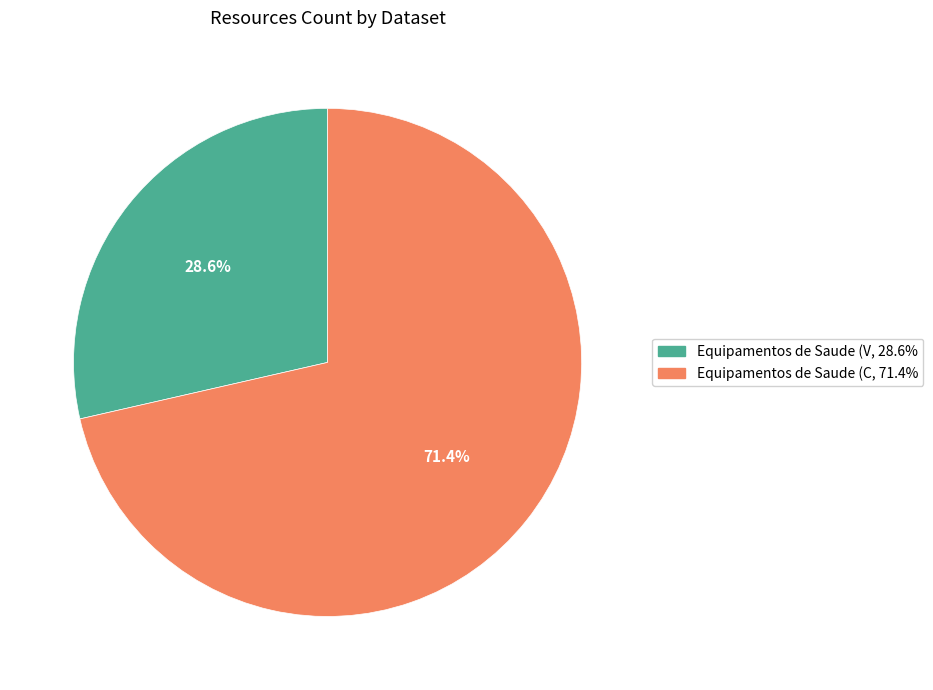

Which category accounts for the majority?

Equipamentos de Saude (C, 71.4%